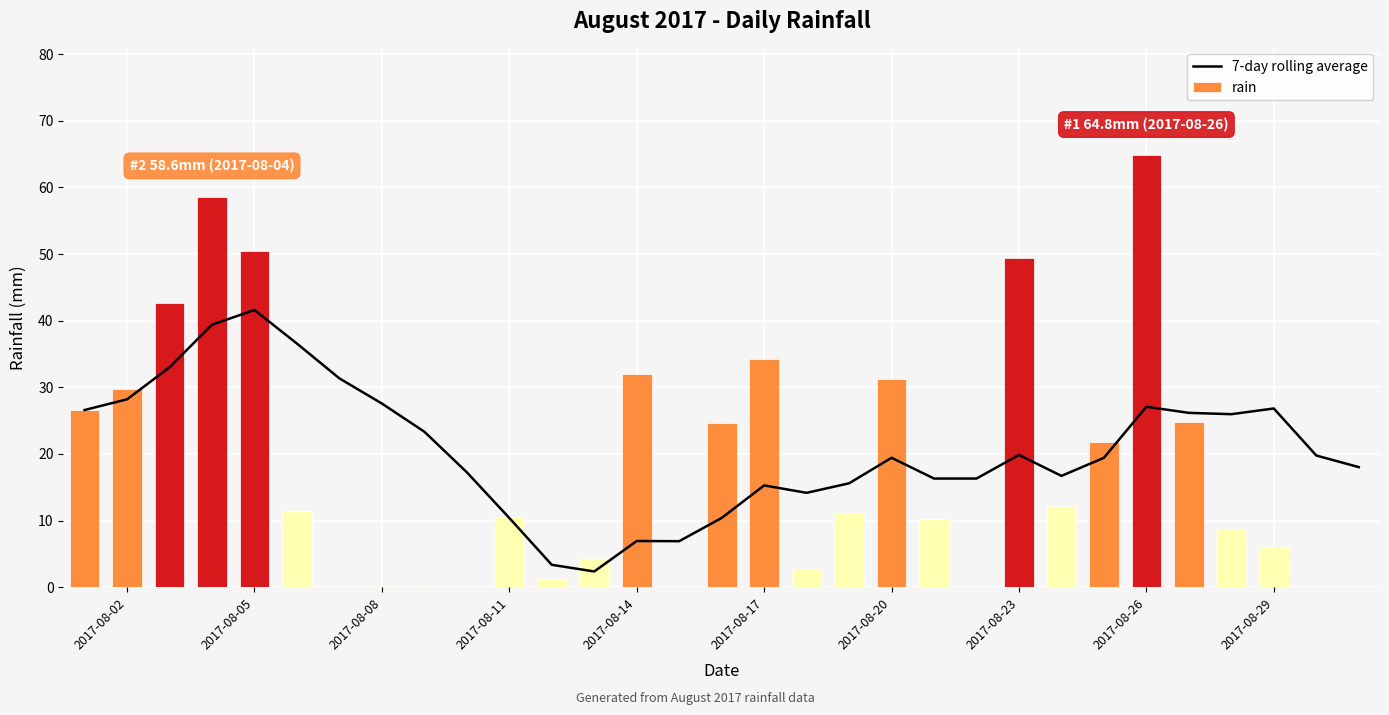

At which label does rain reach its peak?

2017-08-26